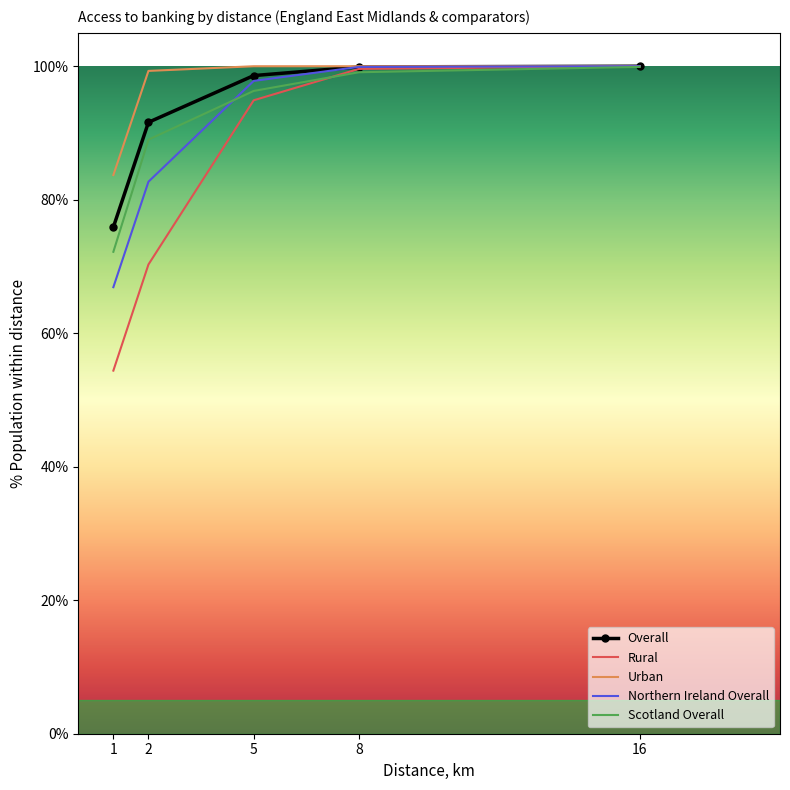

What is the maximum value for Scotland Overall?

99.9